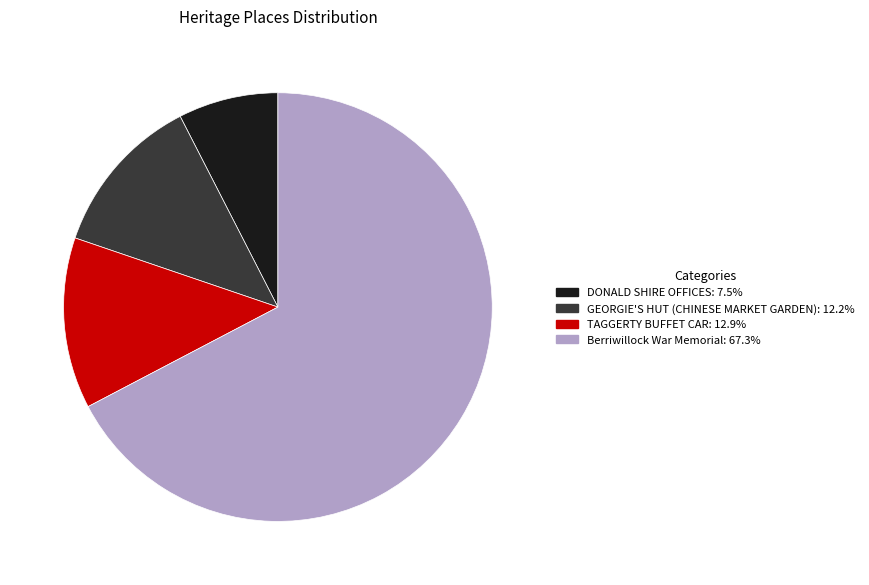

Is it true that DONALD SHIRE OFFICES is 15% of the pie?

False